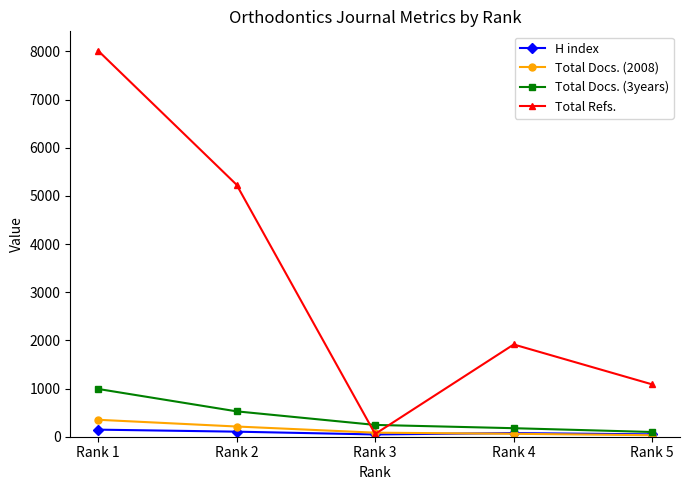

True or false: Total Refs. has more than 2 interior local peaks.

False